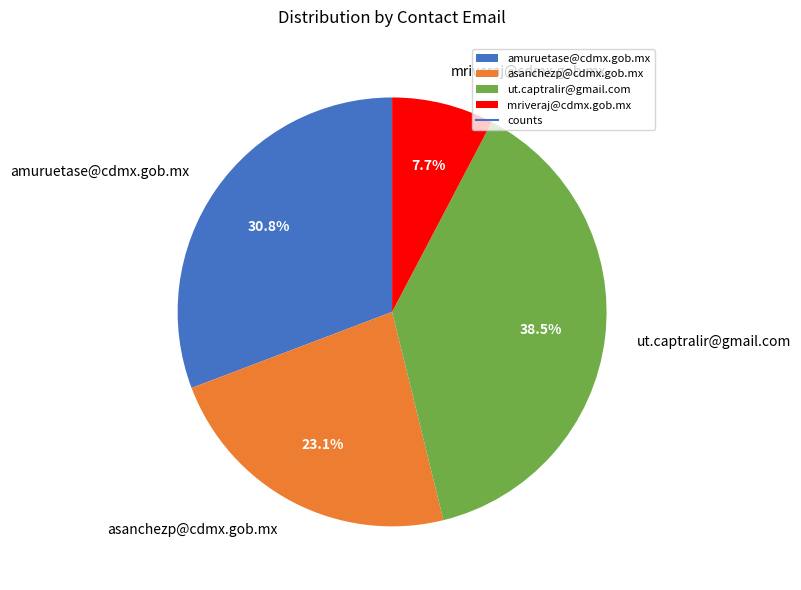

What percentage is the asanchezp@cdmx.gob.mx slice, to the nearest percent?

23%